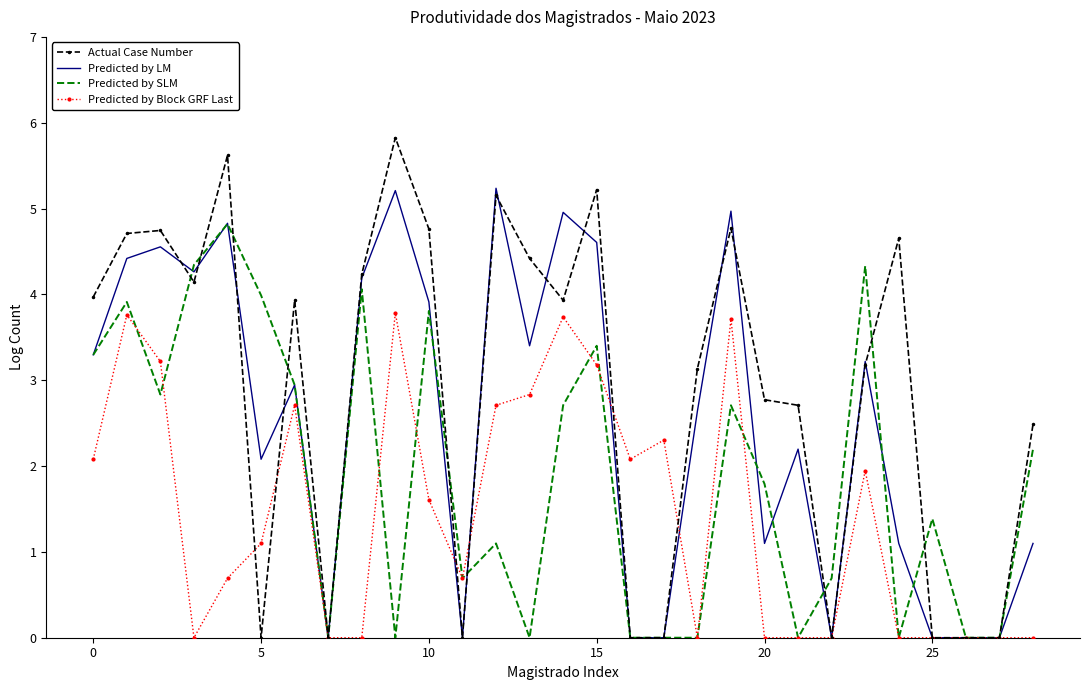

Which series has the widest spread of values?

Actual Case Number